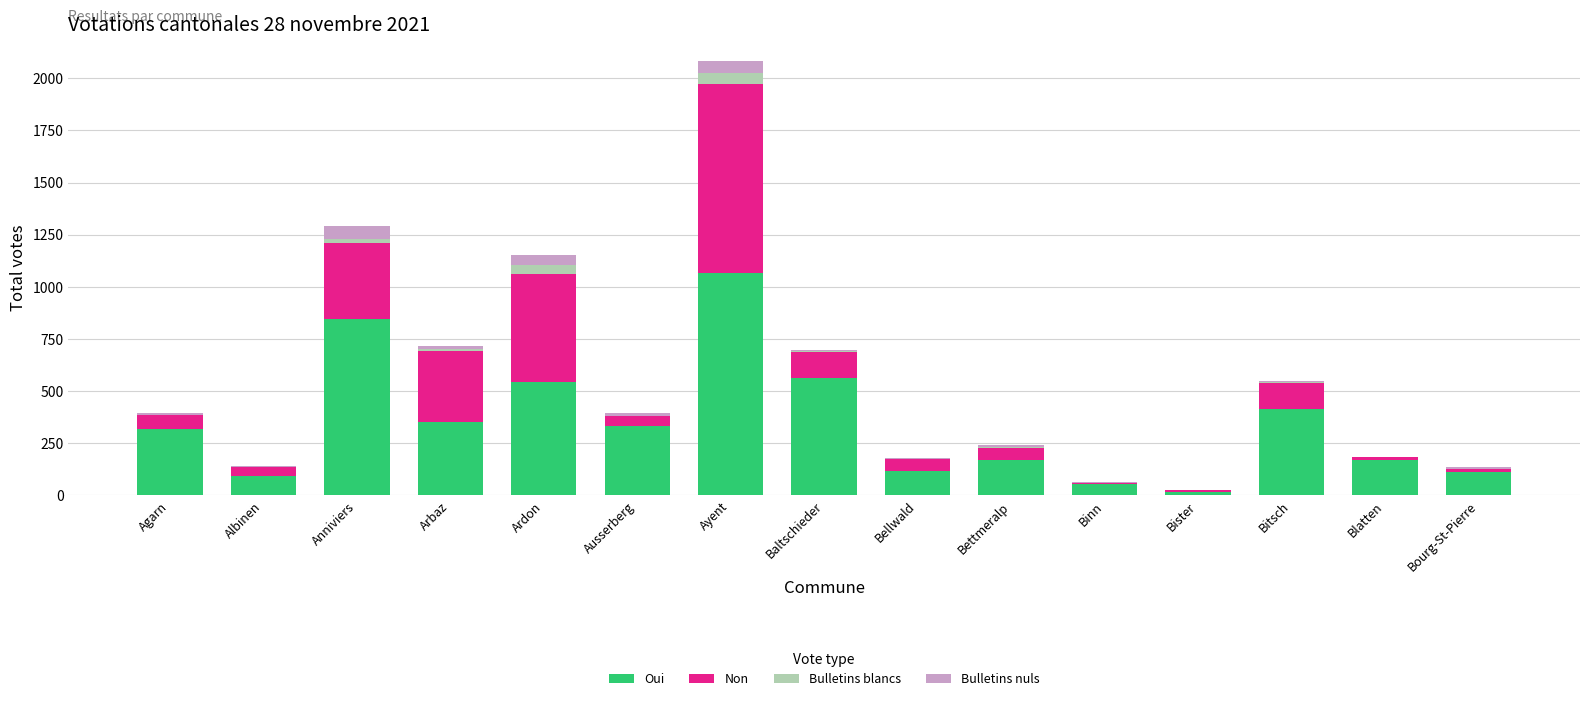

What is the highest value of the Oui series?

1068